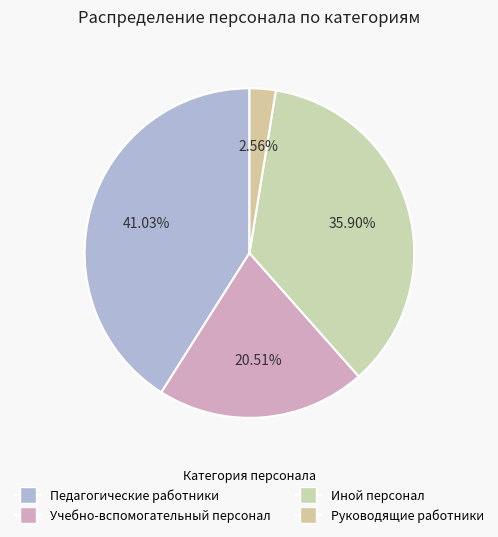

True or false: Иной персонал accounts for 36% of the total.

True